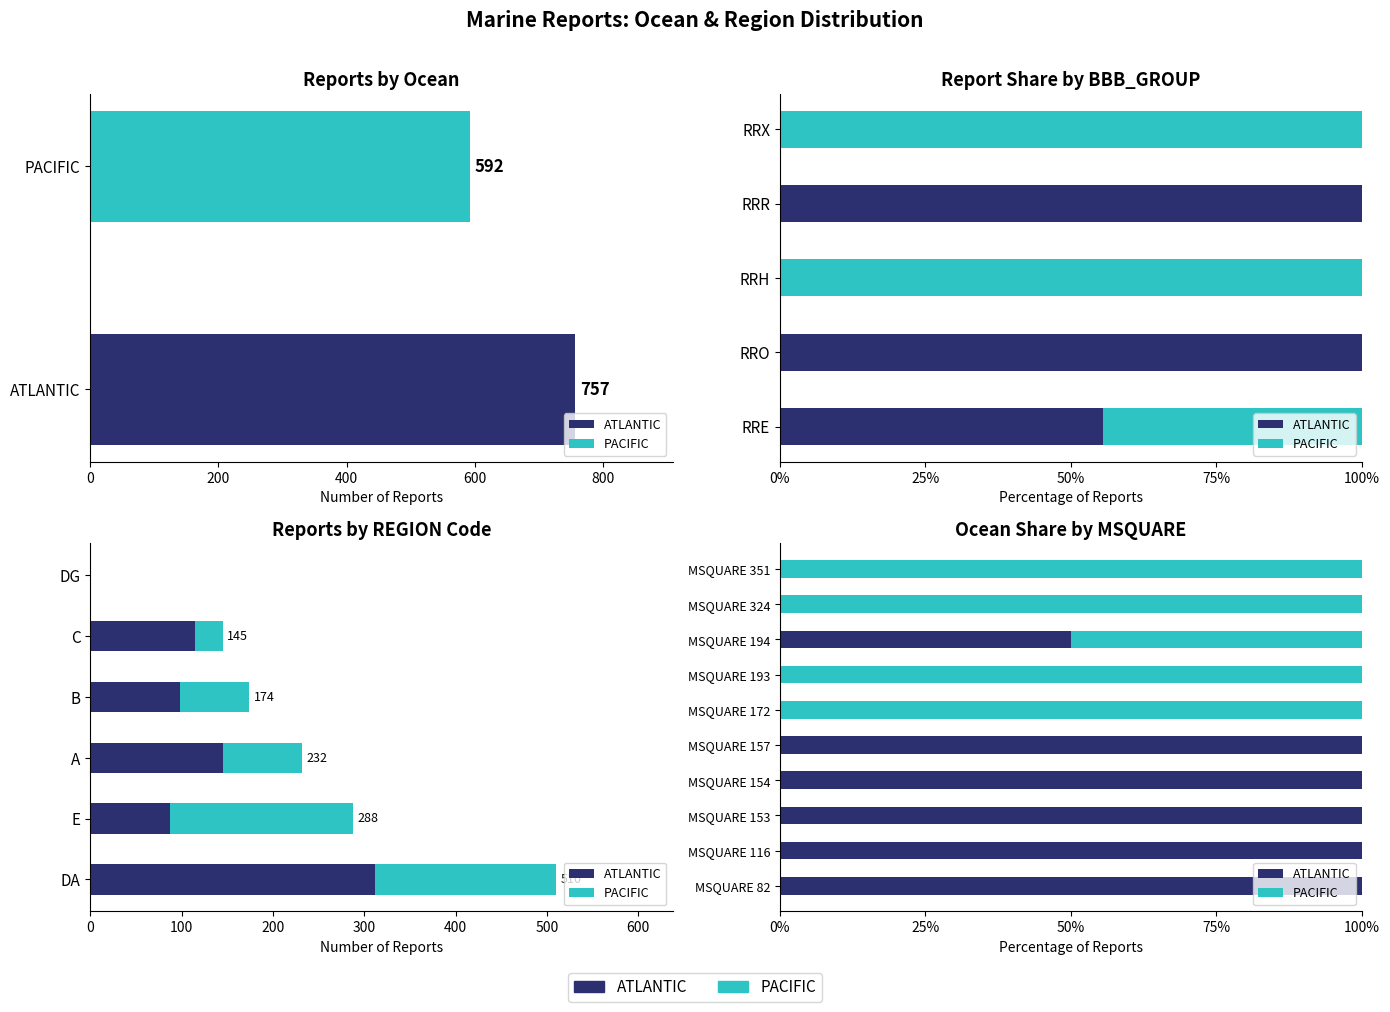

The PACIFIC series shows -43 at MSQUARE 154. True or false?

False